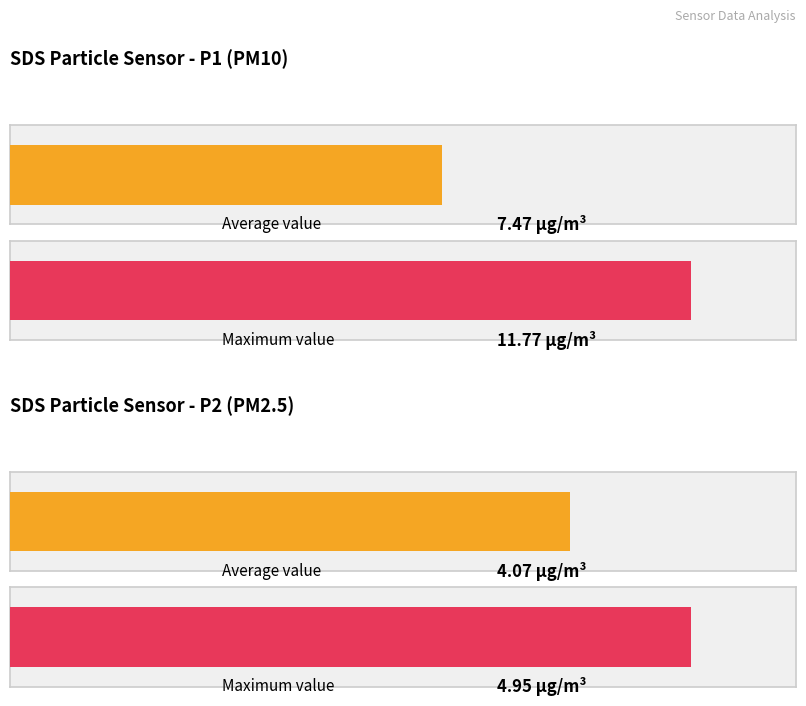

Which series changed the most between 11 and 18?

SDS_P1